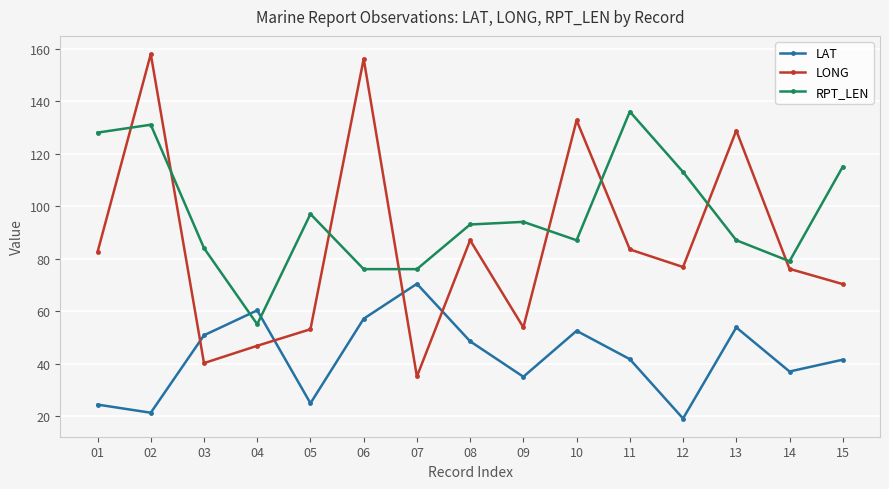

At which category does LONG reach its first local peak?

02